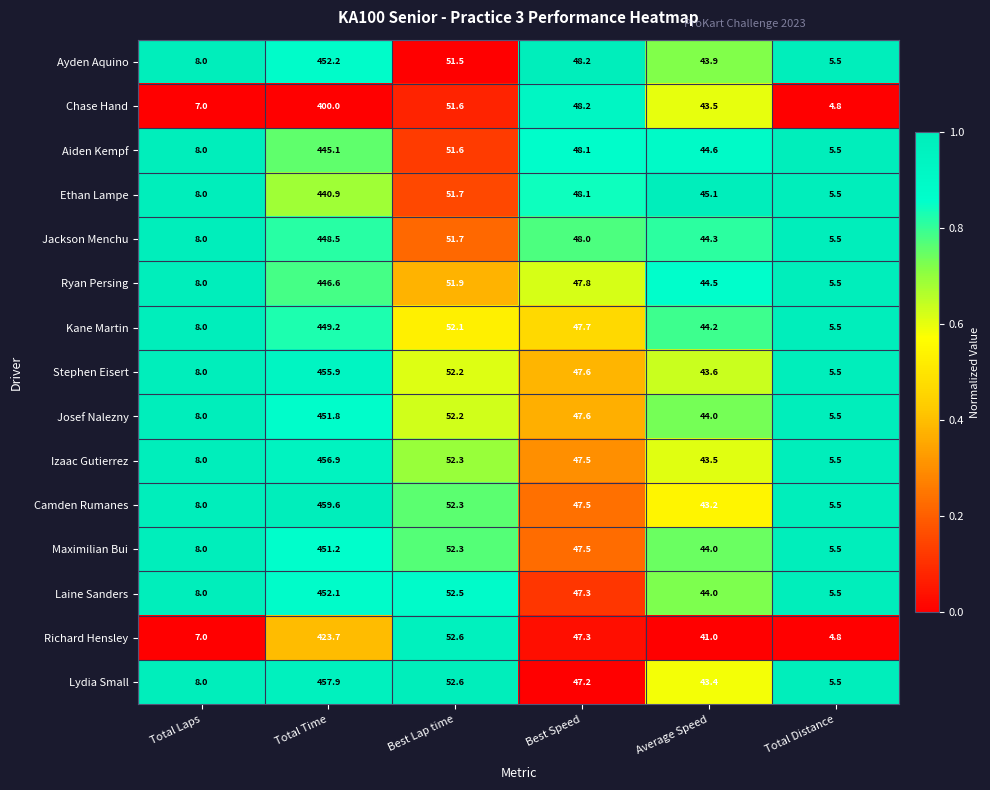

List the labels in order of Ryan Persing value, smallest first.

Total Distance, Total Laps, Average Speed, Best Speed, Best Lap time, Total Time